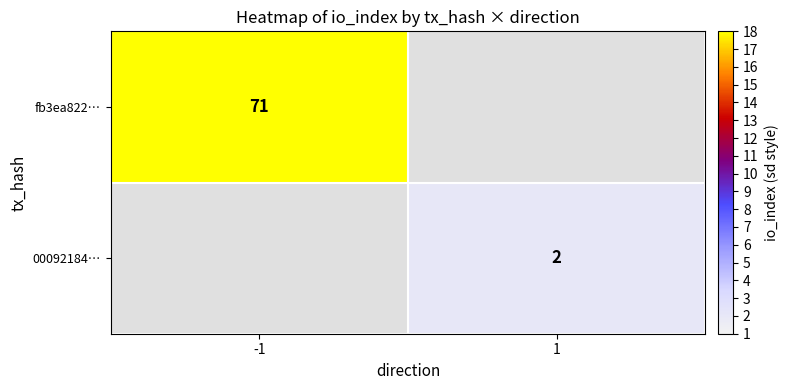

The value of fb3ea822… at -1 is 71. True or false?

True